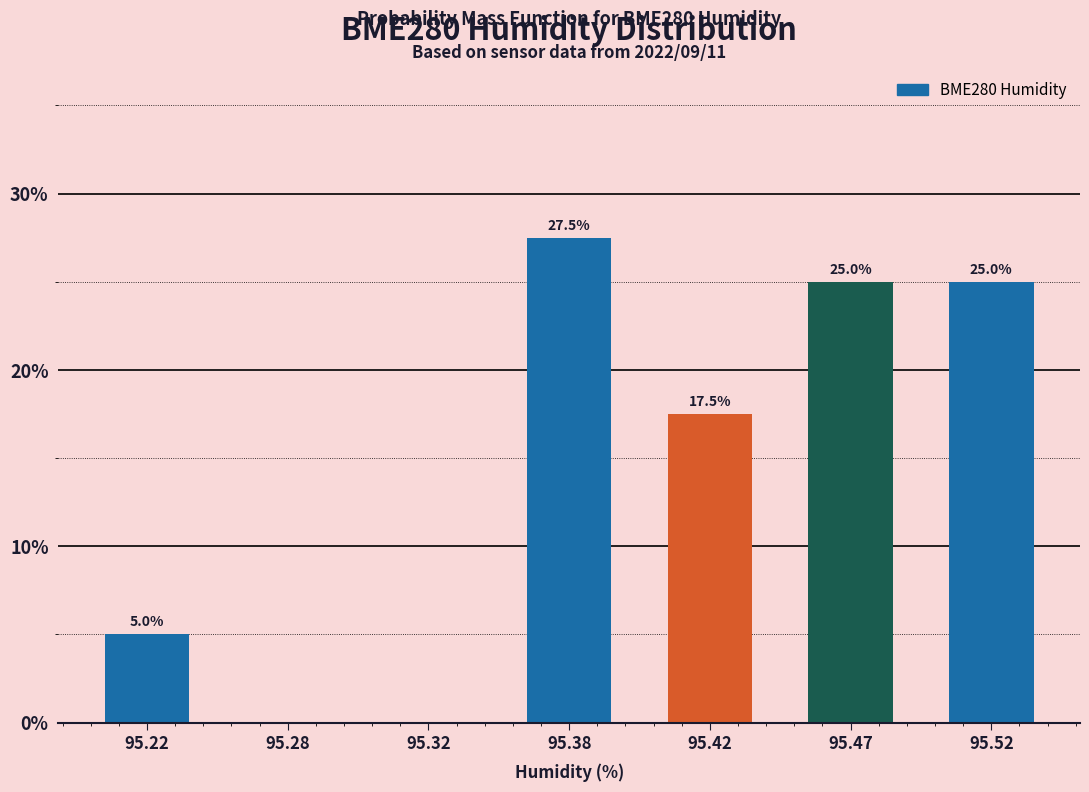

Reading left to right, list all the values displayed in this chart.

95.22=5.0	95.28=0.0	95.32=0.0	95.38=27.5	95.42=17.5	95.47=25.0	95.52=25.0